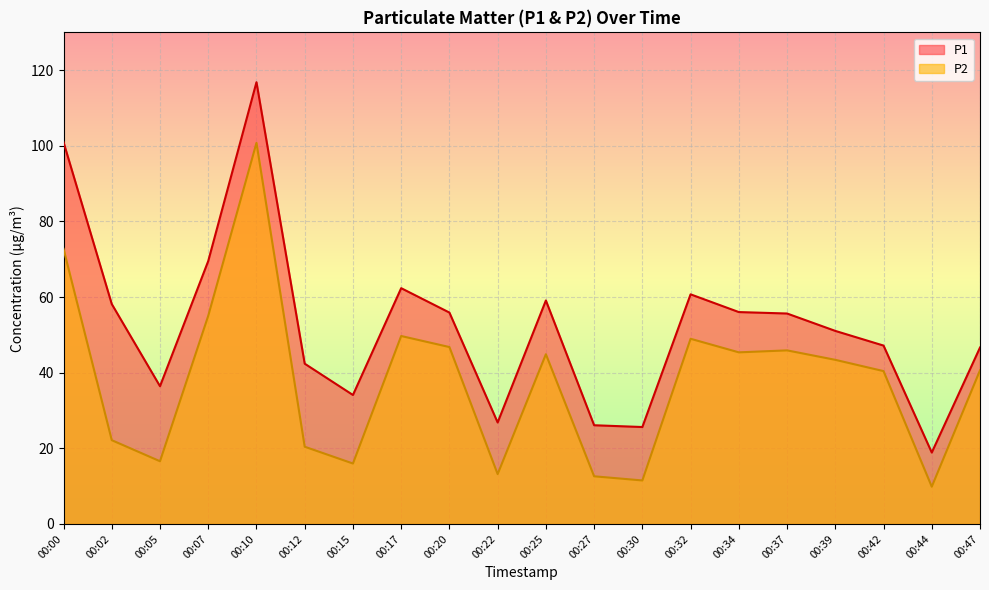

What is the value of the P1 point at the 14th from the left?

60.7